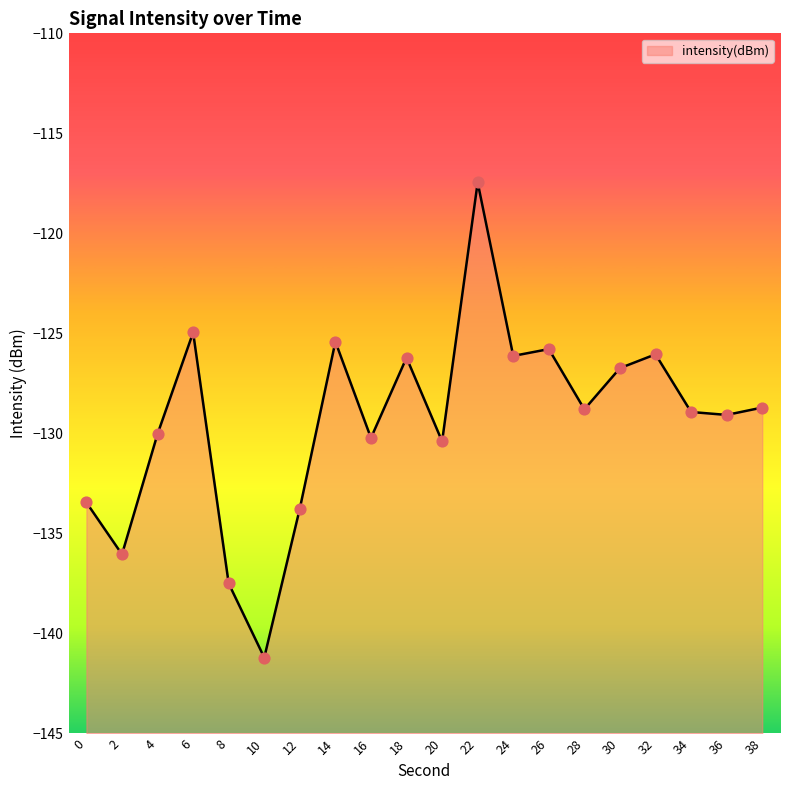

Which has a higher value, 18 or 22?

22